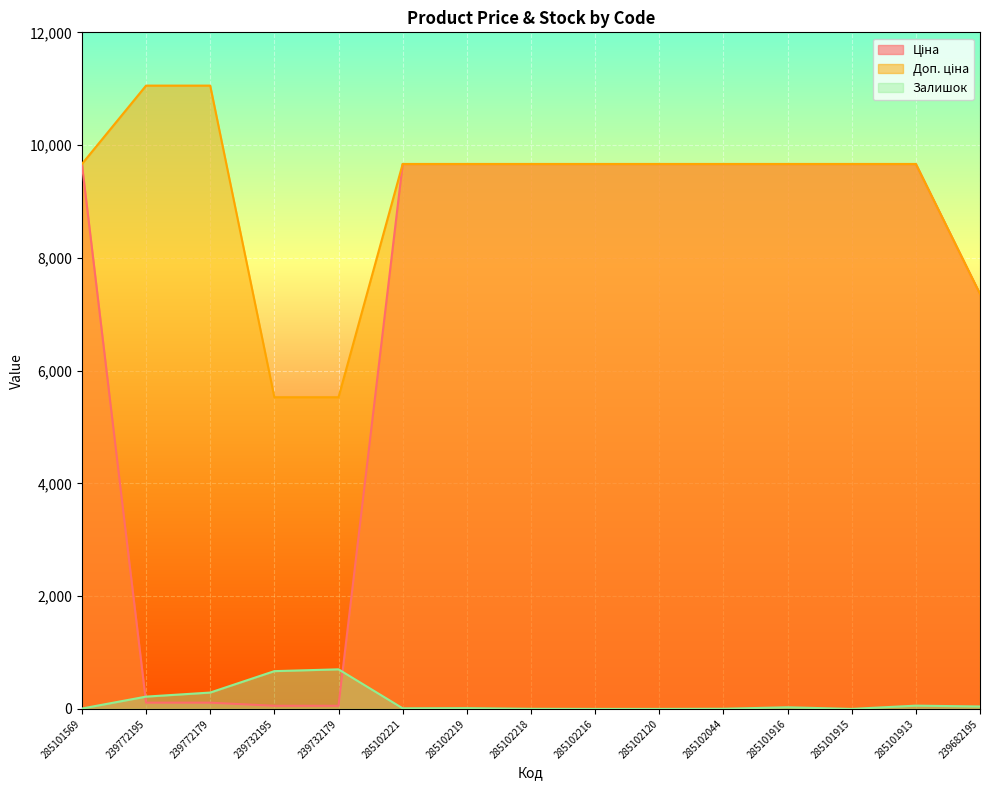

Rank the series by their maximum value, from lowest to highest.

Залишок, Ціна, Доп. ціна